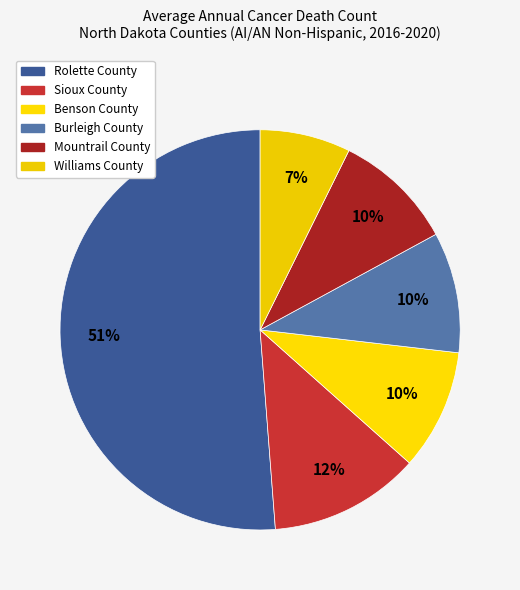

Approximately how many times larger is the value at Benson County compared to Burleigh County?

1.0